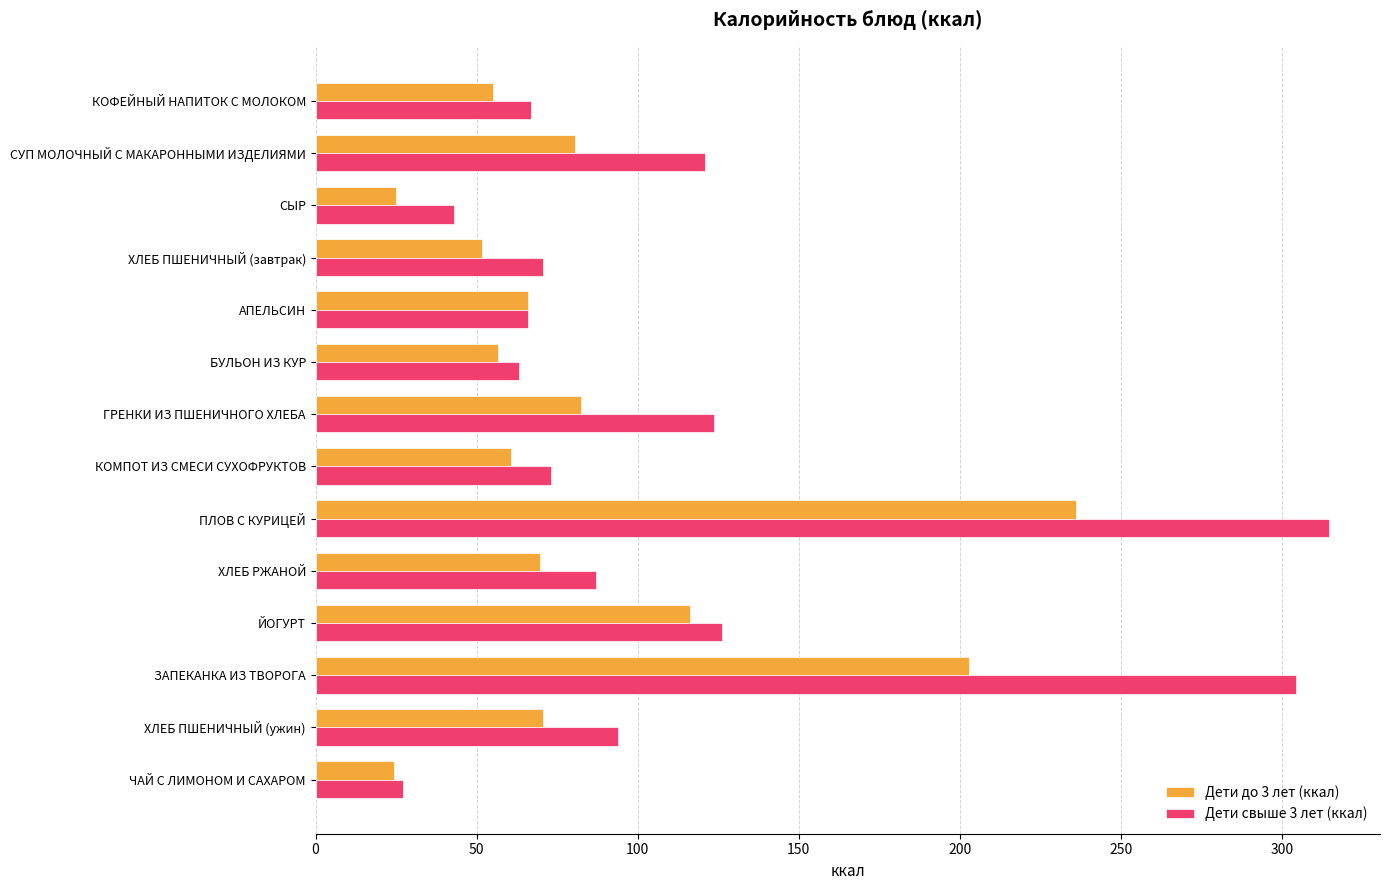

At which category is the sum across all series the highest?

ПЛОВ С КУРИЦЕЙ